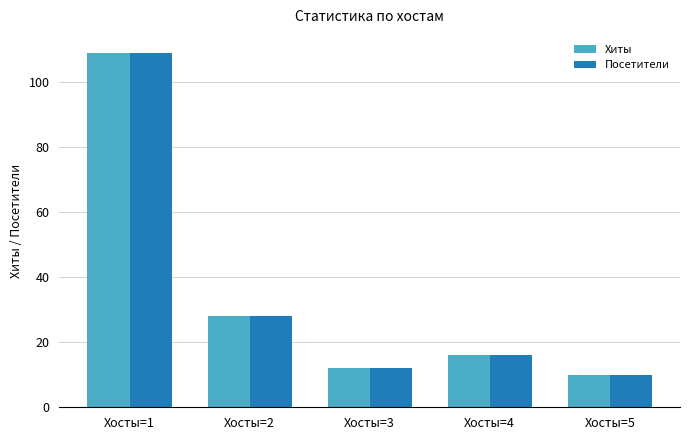

How many bars are there in each group?

2